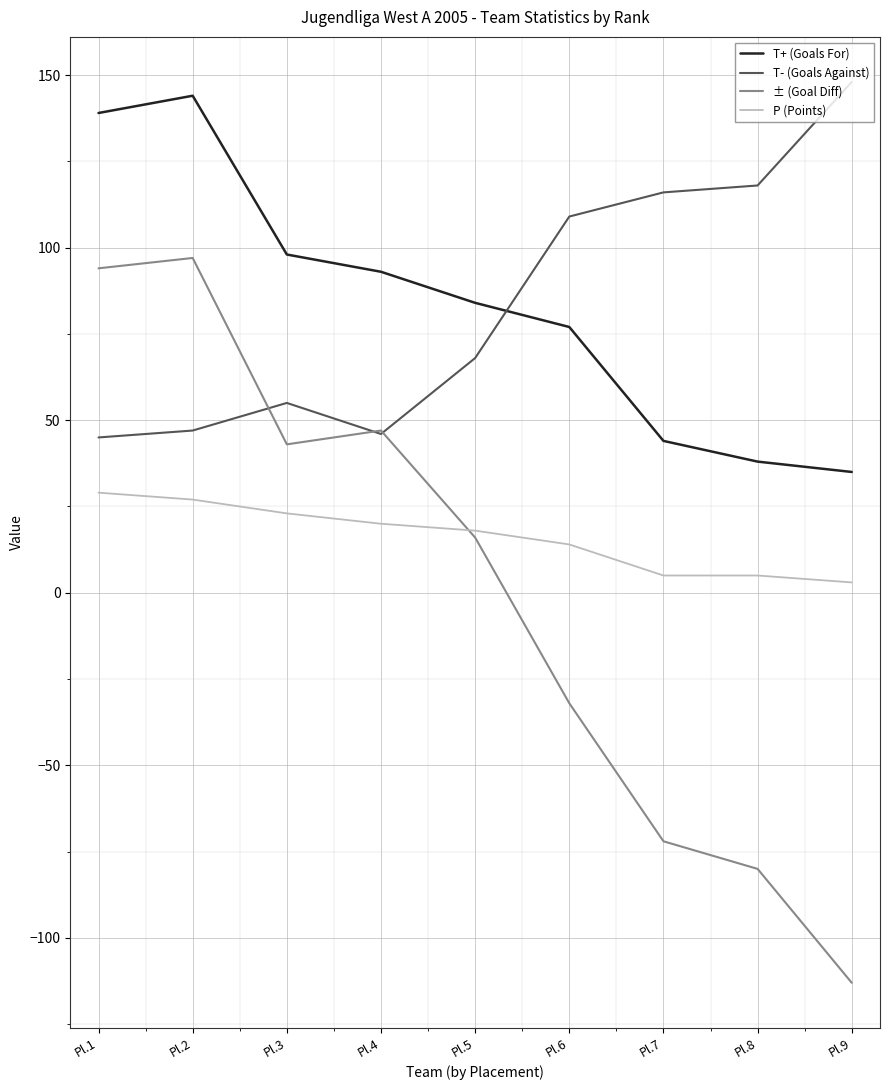

True or false: P (Points) and T- (Goals Against) cross at least once.

False